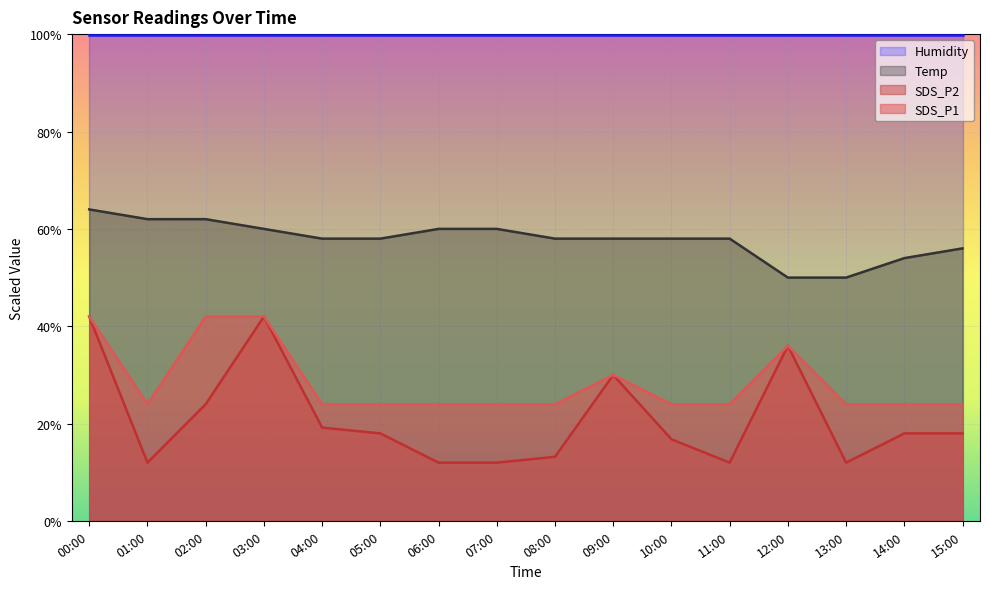

What is the smallest value displayed?

12.0